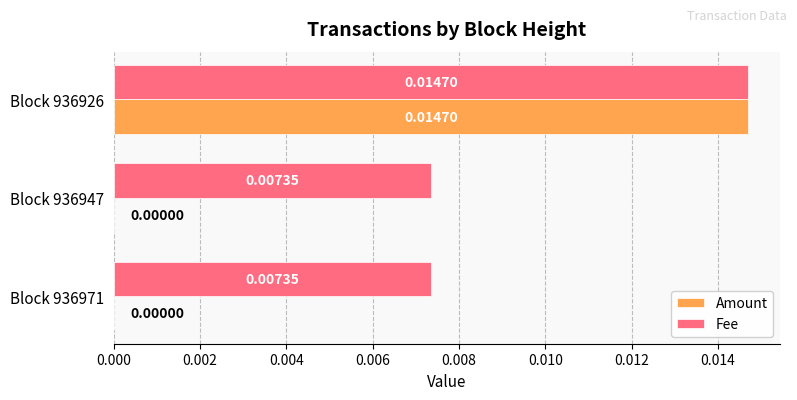

Which series has the largest range (max minus min)?

Amount